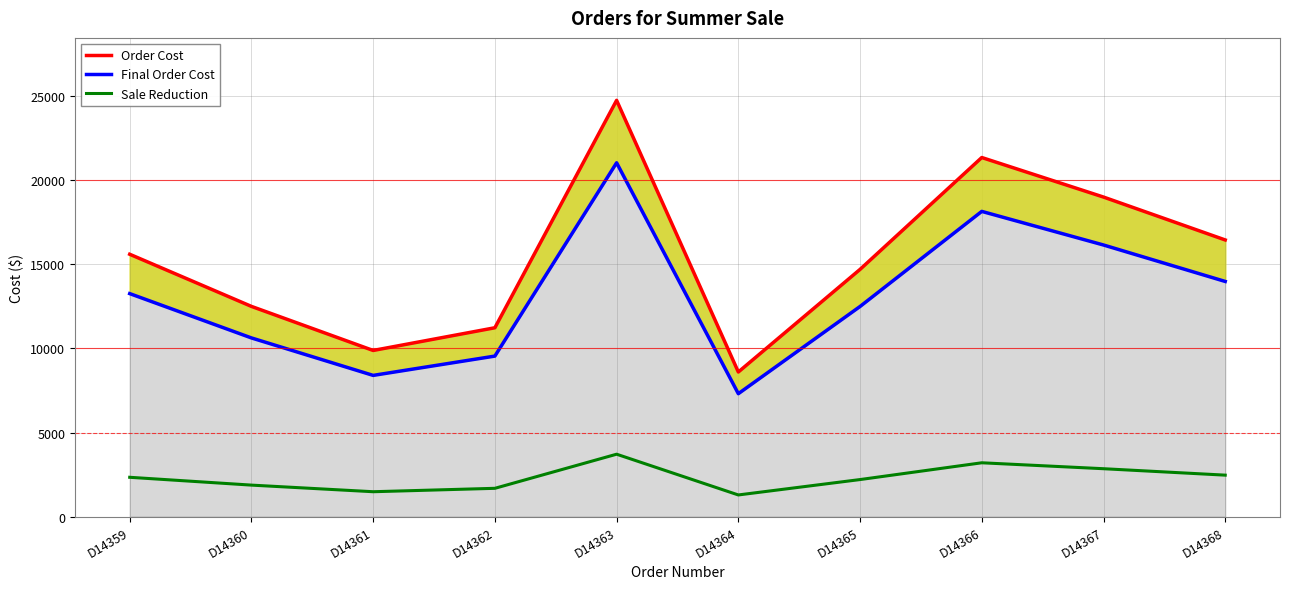

True or false: Final Order Cost and Sale Reduction cross at least once.

False